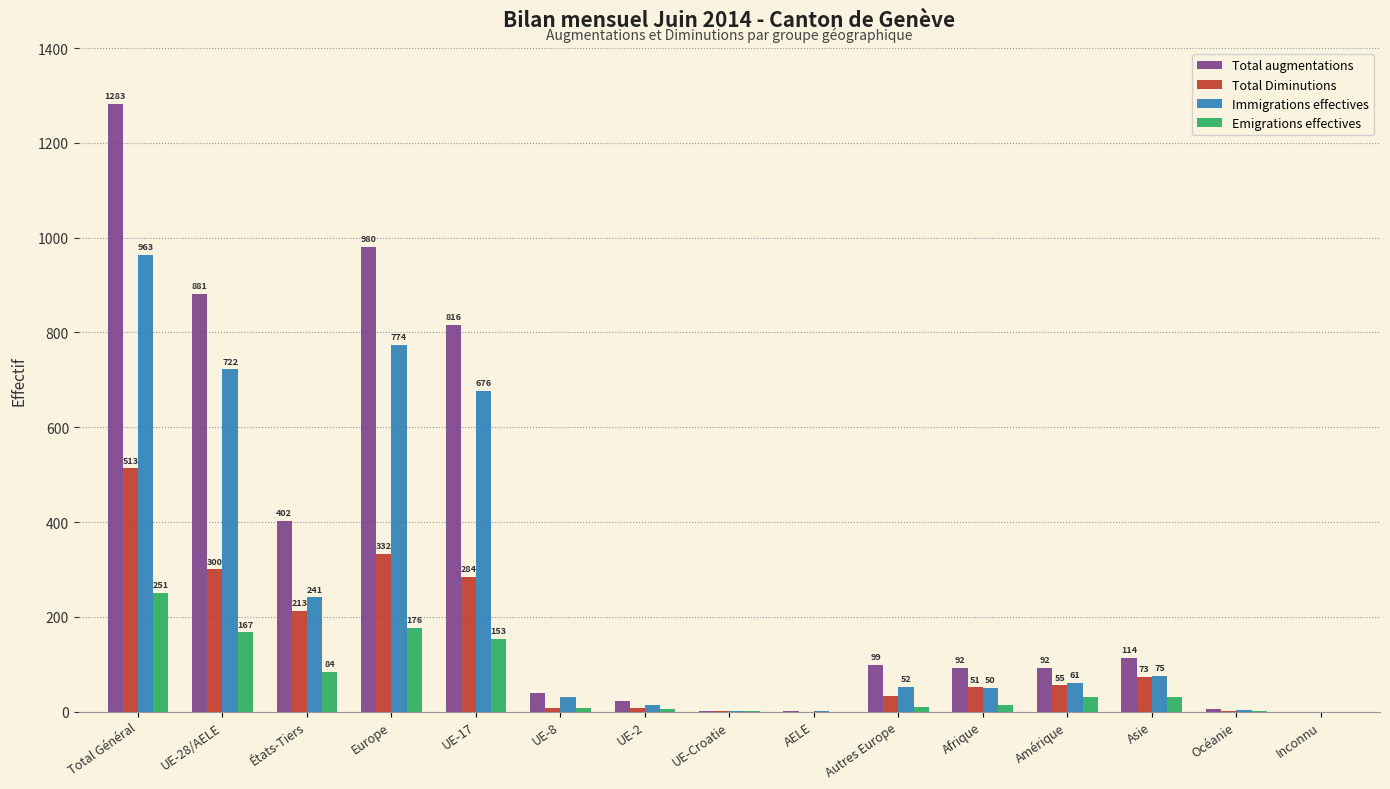

Reading left to right, extract all data points from this chart.

Total augmentations: Total Général=1283	UE-28/AELE=881	États-Tiers=402	Europe=980	UE-17=816	UE-8=40	UE-2=22	UE-Croatie=1	AELE=2	Autres Europe=99	Afrique=92	Amérique=92	Asie=114	Océanie=5	Inconnu=0
Total Diminutions: Total Général=513	UE-28/AELE=300	États-Tiers=213	Europe=332	UE-17=284	UE-8=8	UE-2=7	UE-Croatie=1	AELE=0	Autres Europe=32	Afrique=51	Amérique=55	Asie=73	Océanie=2	Inconnu=0
Immigrations effectives: Total Général=963	UE-28/AELE=722	États-Tiers=241	Europe=774	UE-17=676	UE-8=30	UE-2=13	UE-Croatie=1	AELE=2	Autres Europe=52	Afrique=50	Amérique=61	Asie=75	Océanie=3	Inconnu=0
Emigrations effectives: Total Général=251	UE-28/AELE=167	États-Tiers=84	Europe=176	UE-17=153	UE-8=7	UE-2=6	UE-Croatie=1	AELE=0	Autres Europe=9	Afrique=13	Amérique=30	Asie=31	Océanie=1	Inconnu=0